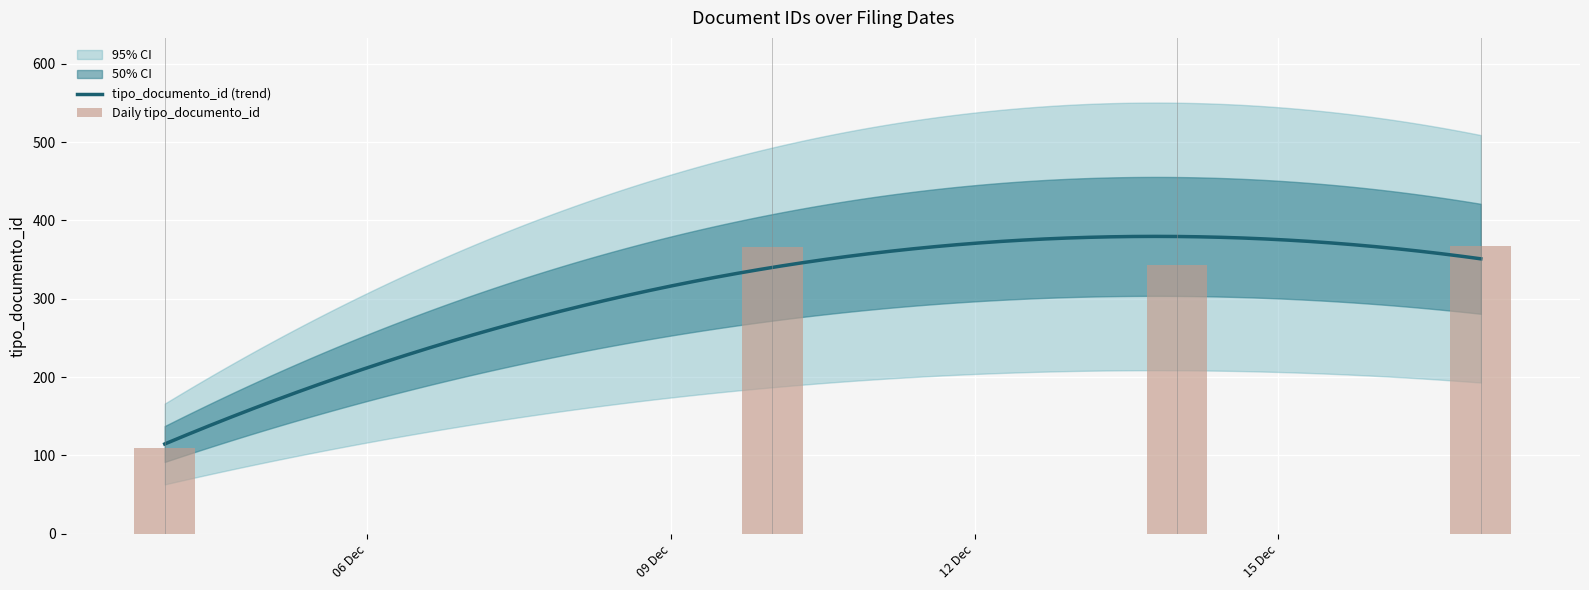

Which has a higher value, 2020-12-04 or 2020-12-14?

2020-12-14